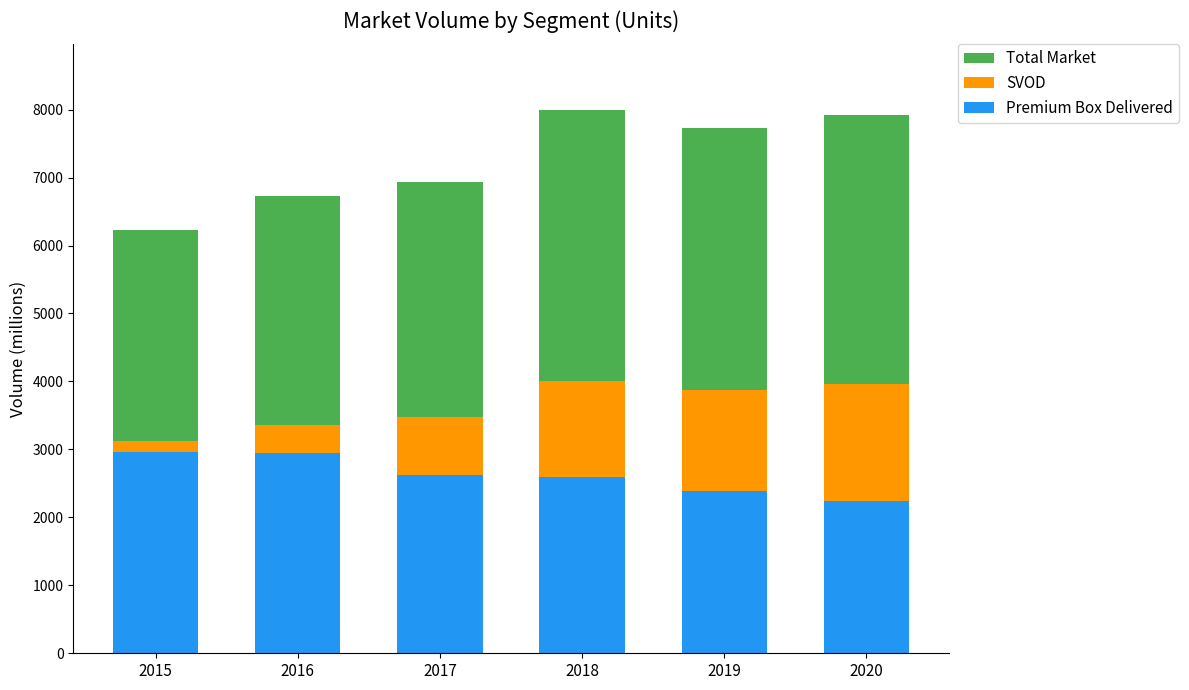

What is the highest value of the Premium Box Delivered series?

2968.6